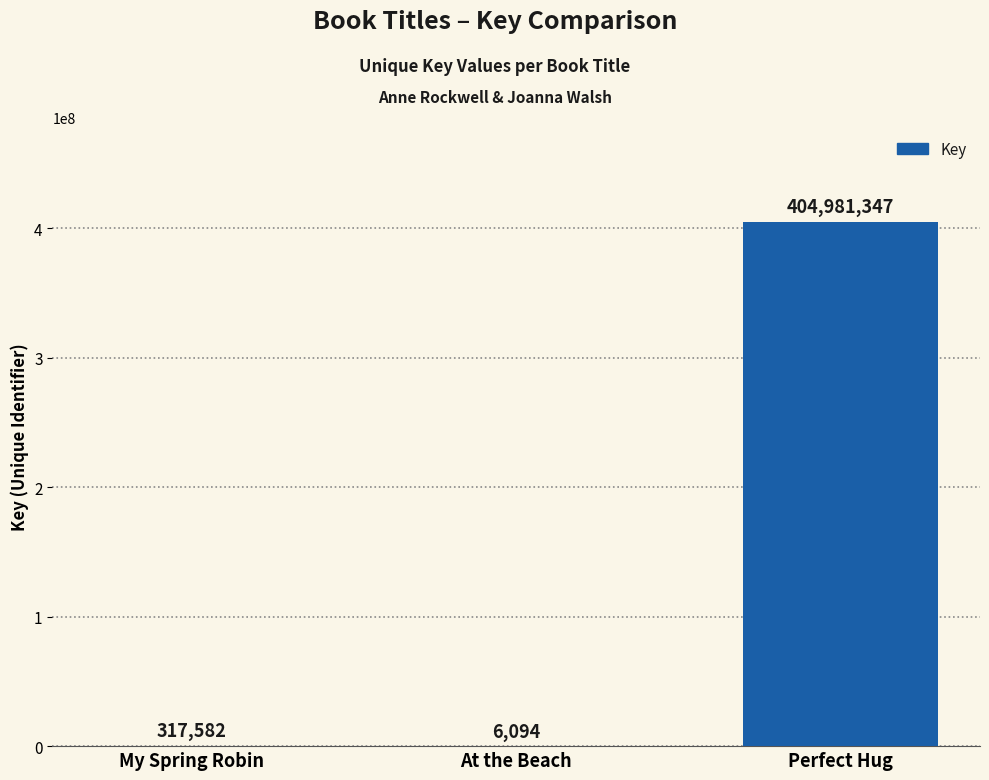

At which category does the chart reach its peak across all series?

Perfect Hug